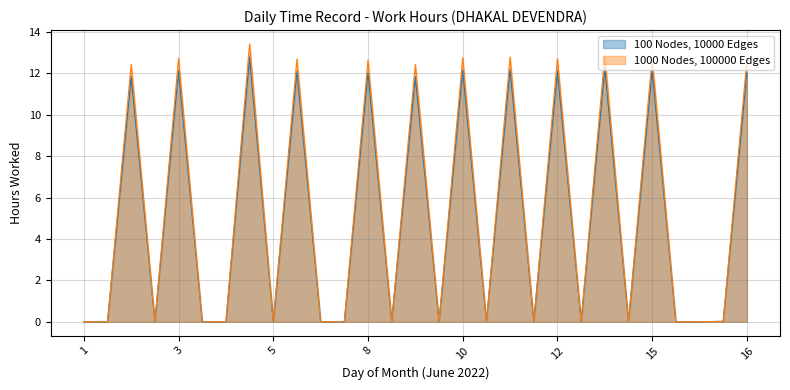

In 1000 Nodes, 100000 Edges, how many points are lower than both neighbors (excluding endpoints)?

8